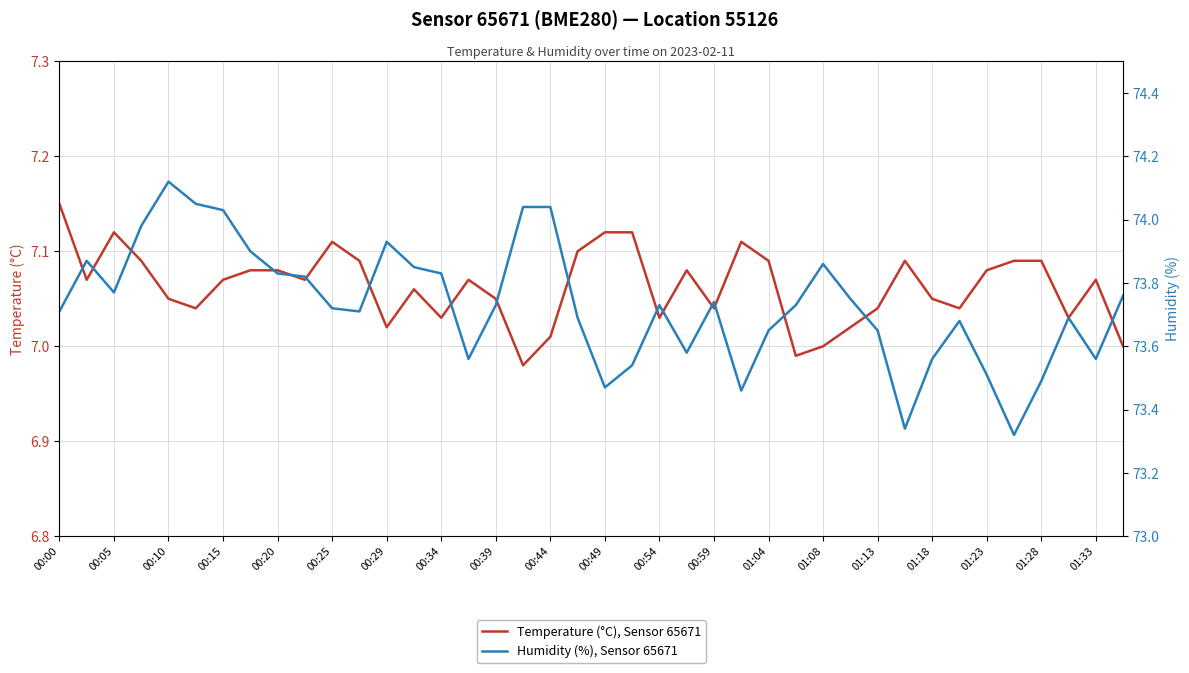

At which category does Temperature (°C), Sensor 65671 reach its first local peak?

00:05